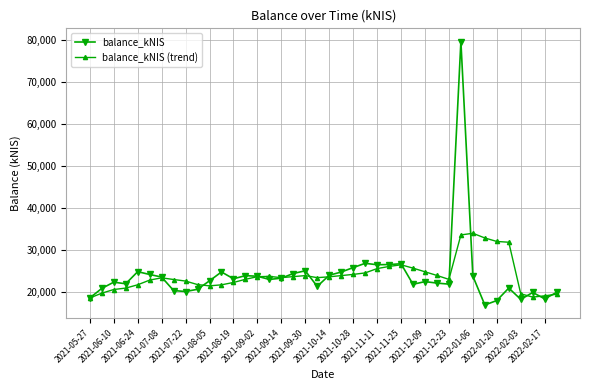

What is the smallest value displayed?

16791.1